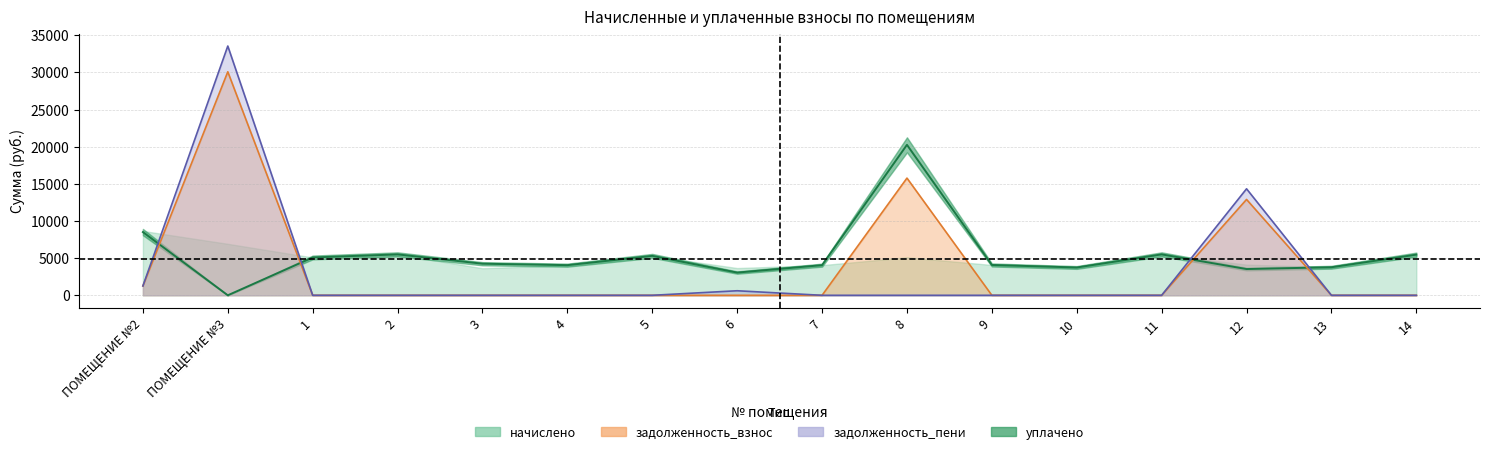

At which category does the chart reach its minimum across all series?

ПОМЕЩЕНИЕ №3